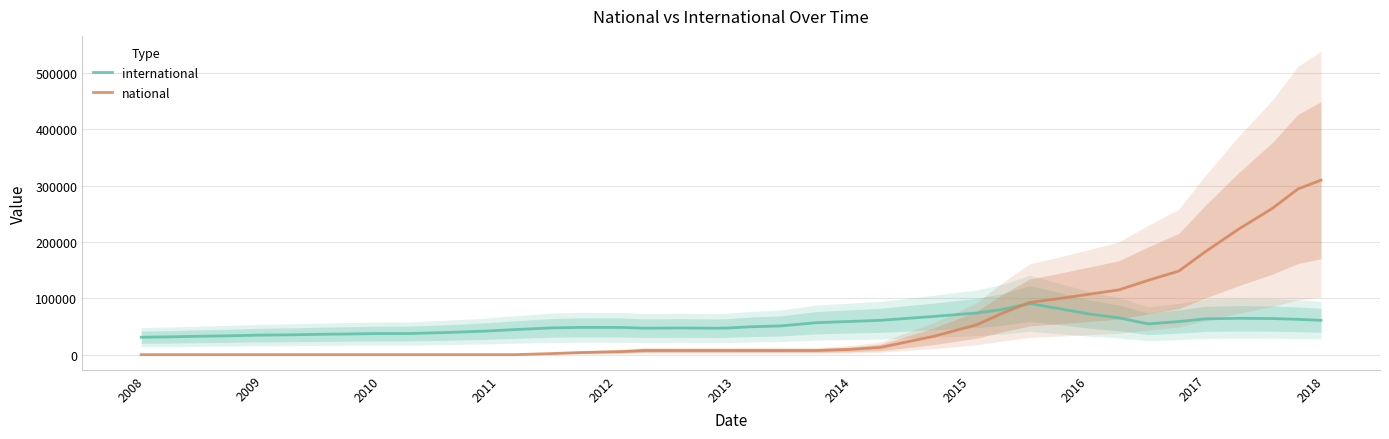

How many interior local peaks does the international series have?

4